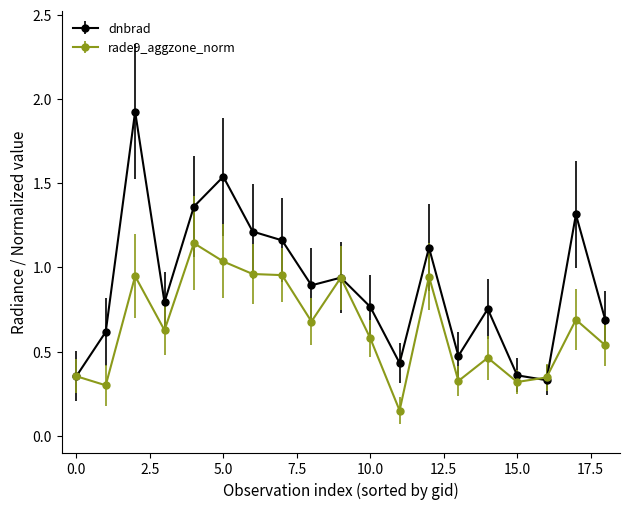

How many interior local valleys does the dnbrad series have?

5